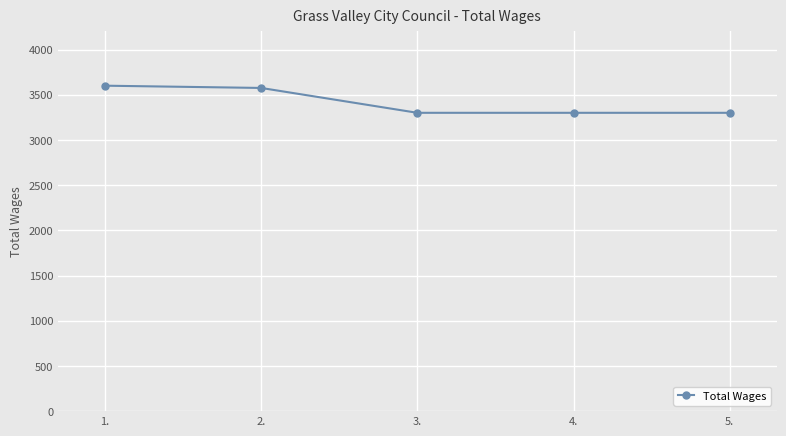

The chart shows a value of 1647 at 3.. True or false?

False